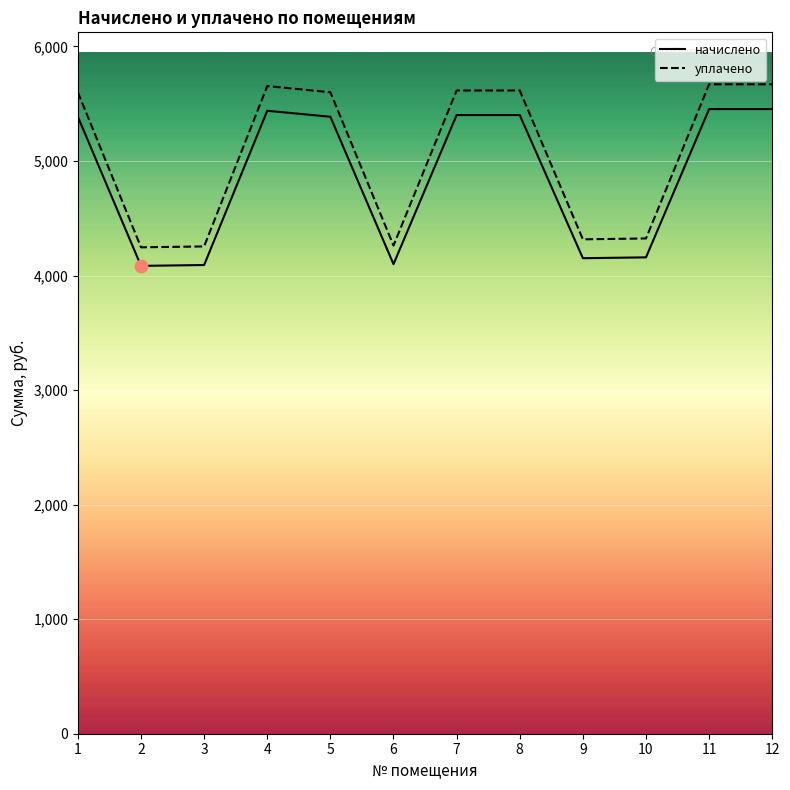

Is the value of уплачено at 3 greater than the value of начислено at 10?

Yes